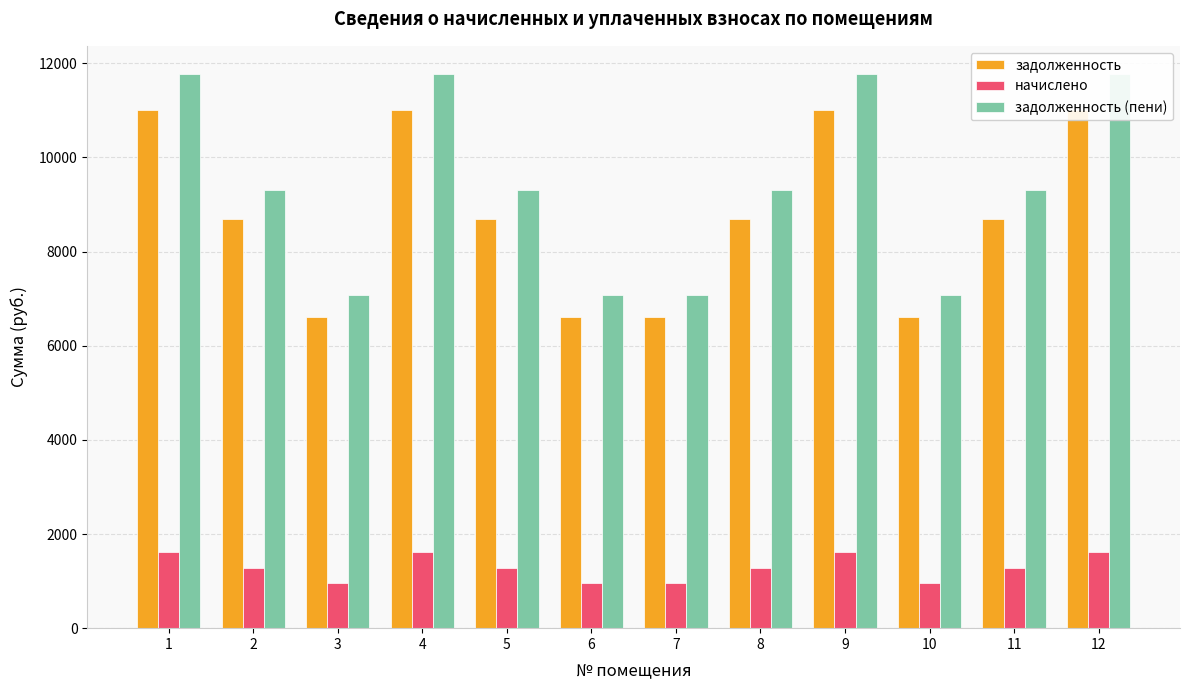

List the series in order of their peak value, highest first.

задолженность (пени), задолженность, начислено